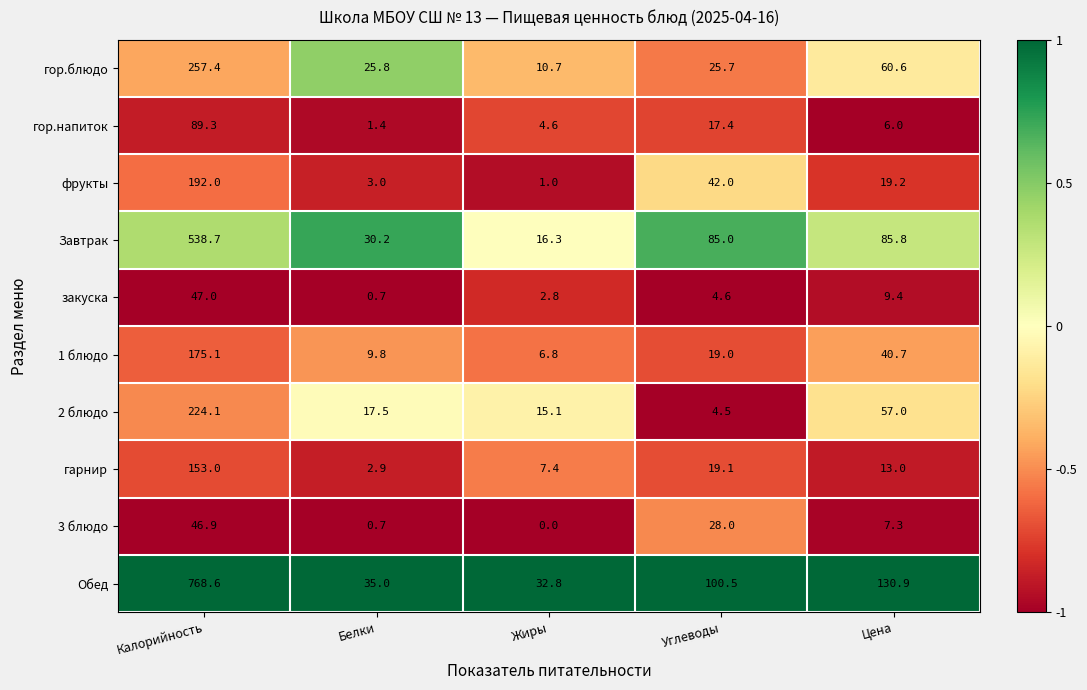

The Завтрак series shows 348.6 at Калорийность. True or false?

False